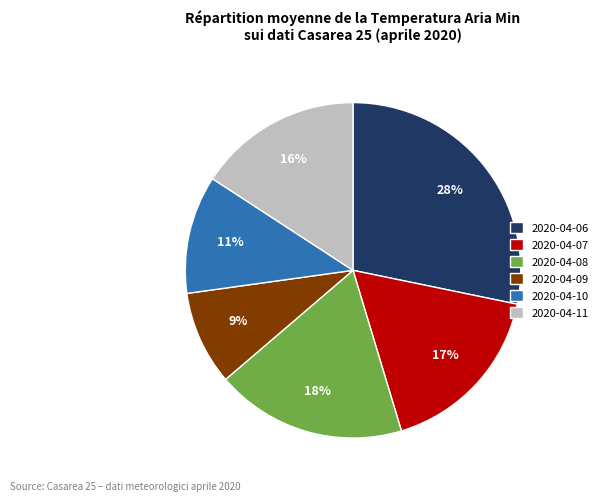

Combined, do 2020-04-11 and 2020-04-09 account for over 50%?

No